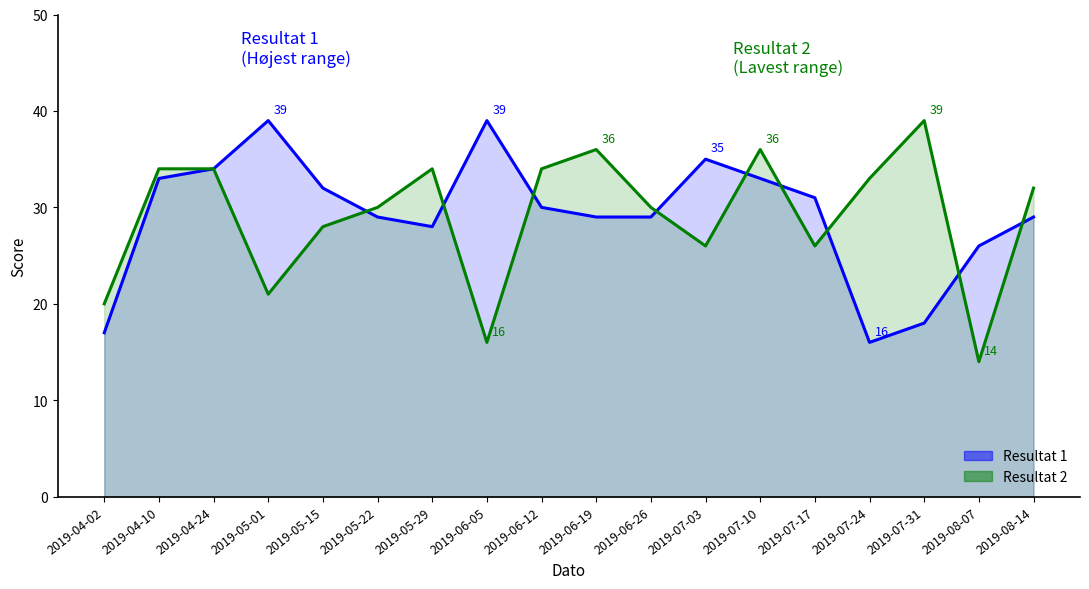

Where is Resultat 2 nearest to the value 26?

2019-07-03